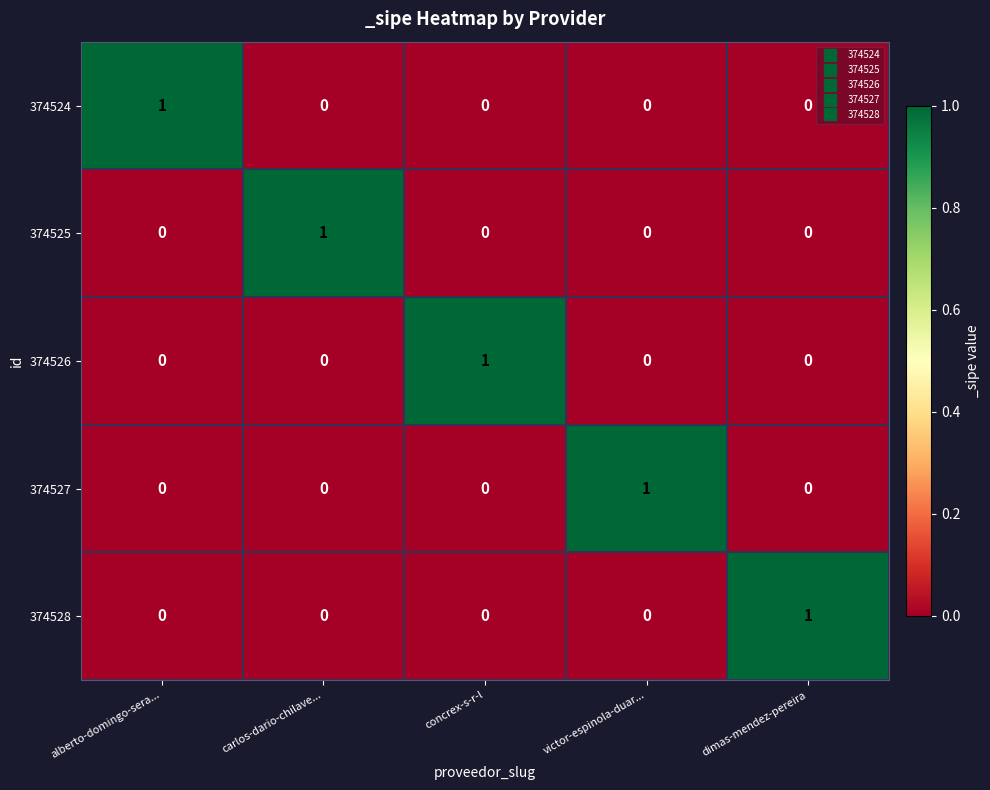

Is it true that 374527 equals 0 at victor-espinola-duar...?

False